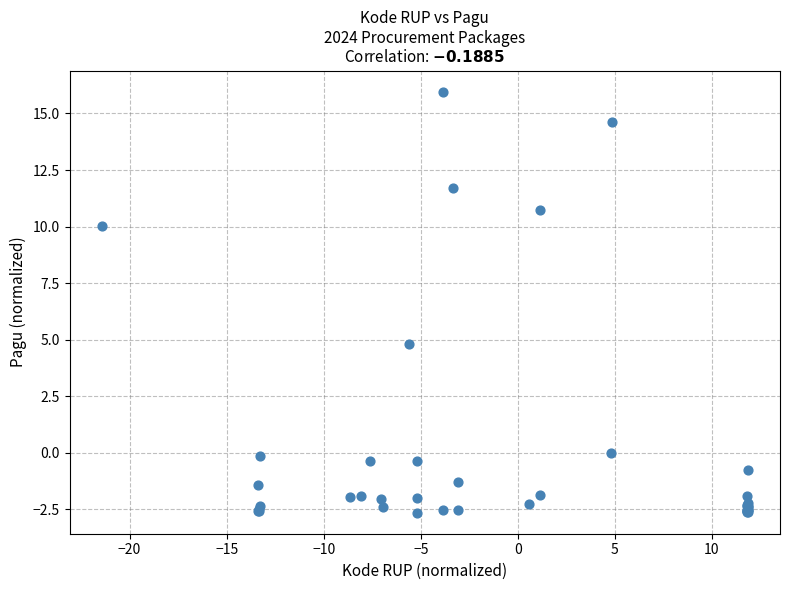

What Y value in the scatter plot is closest to 6?

4.8